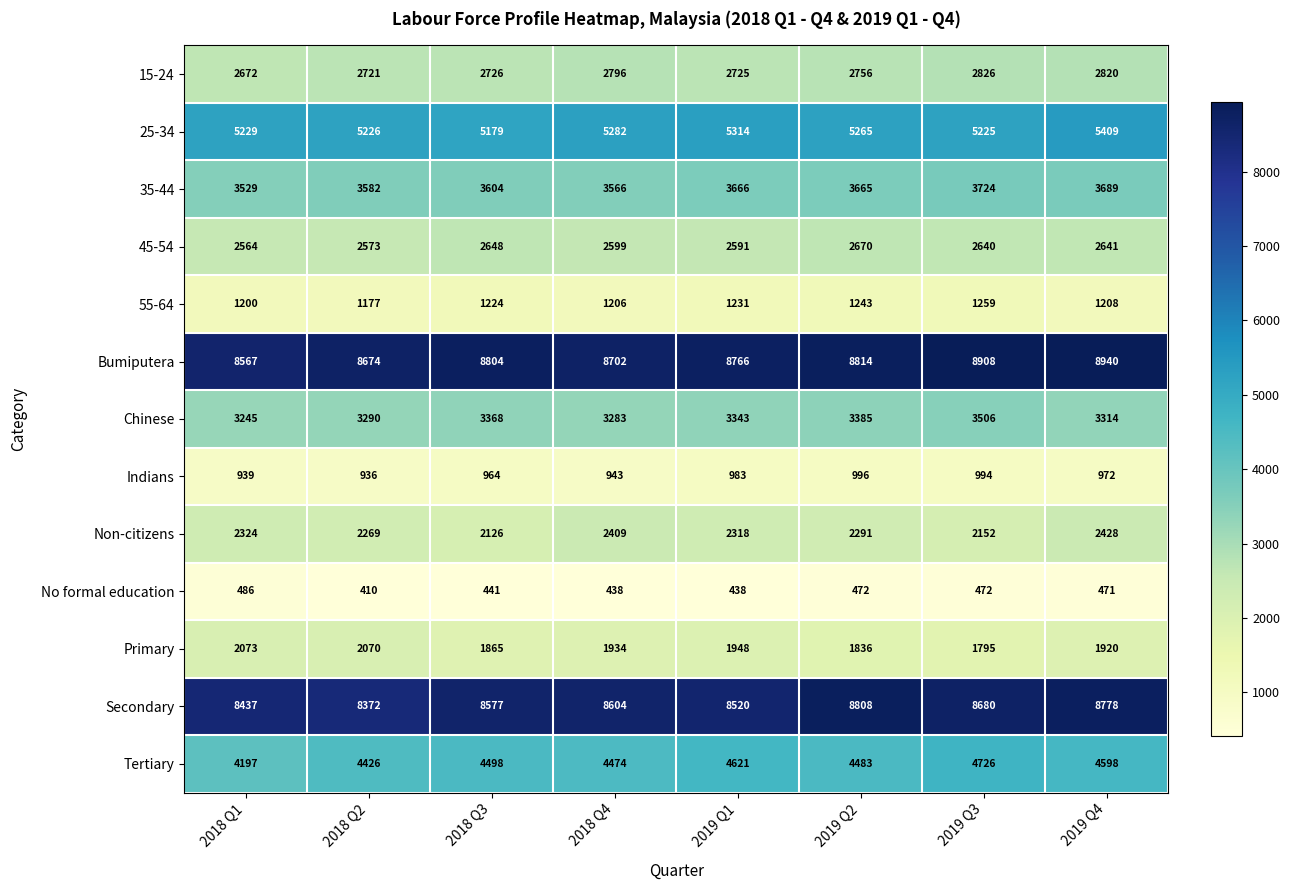

Rank the categories by Primary value from highest to lowest.

2018 Q1, 2018 Q2, 2019 Q1, 2018 Q4, 2019 Q4, 2018 Q3, 2019 Q2, 2019 Q3